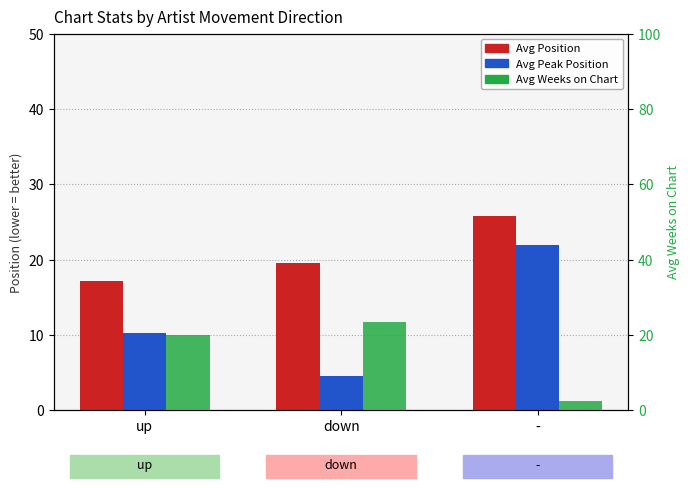

Where is Avg Weeks on Chart nearest to the value 12?

up